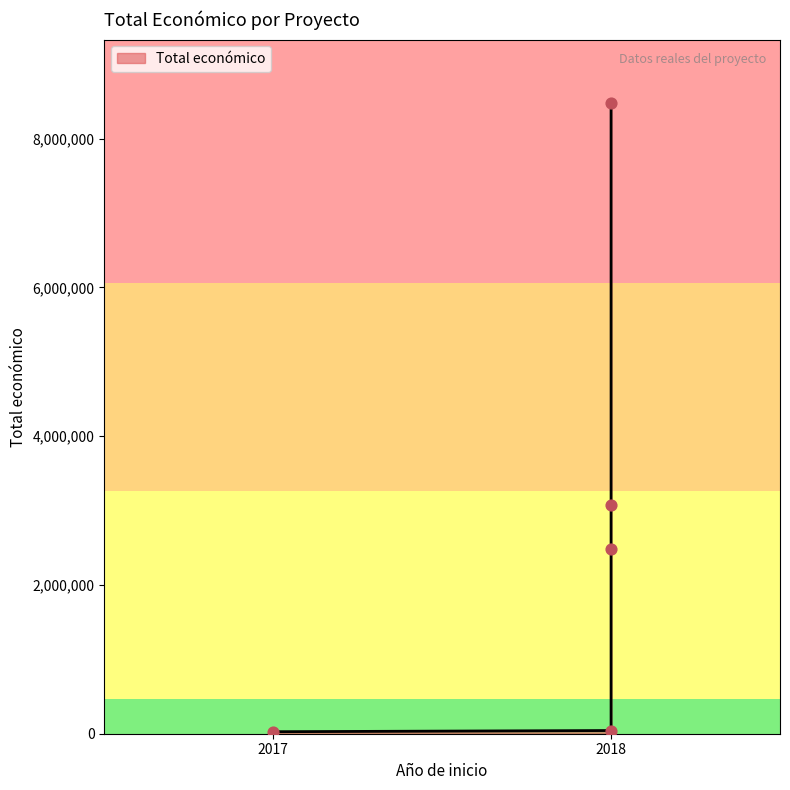

What is the change in value from 2017 - METAPURIN to 2018 - ECOCIGAN?

+2456719